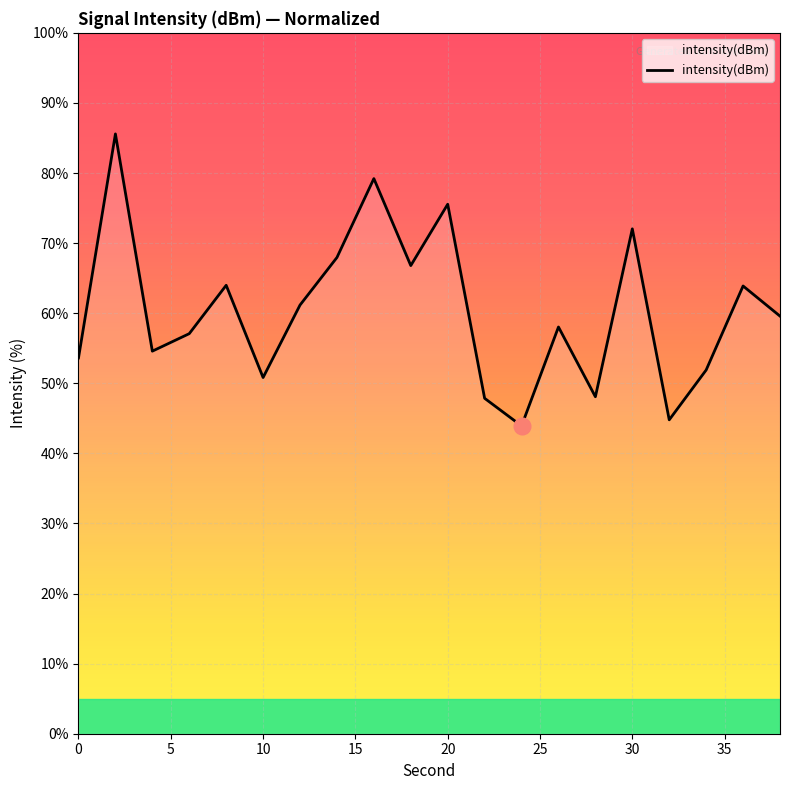

What is the greatest value displayed?

85.6